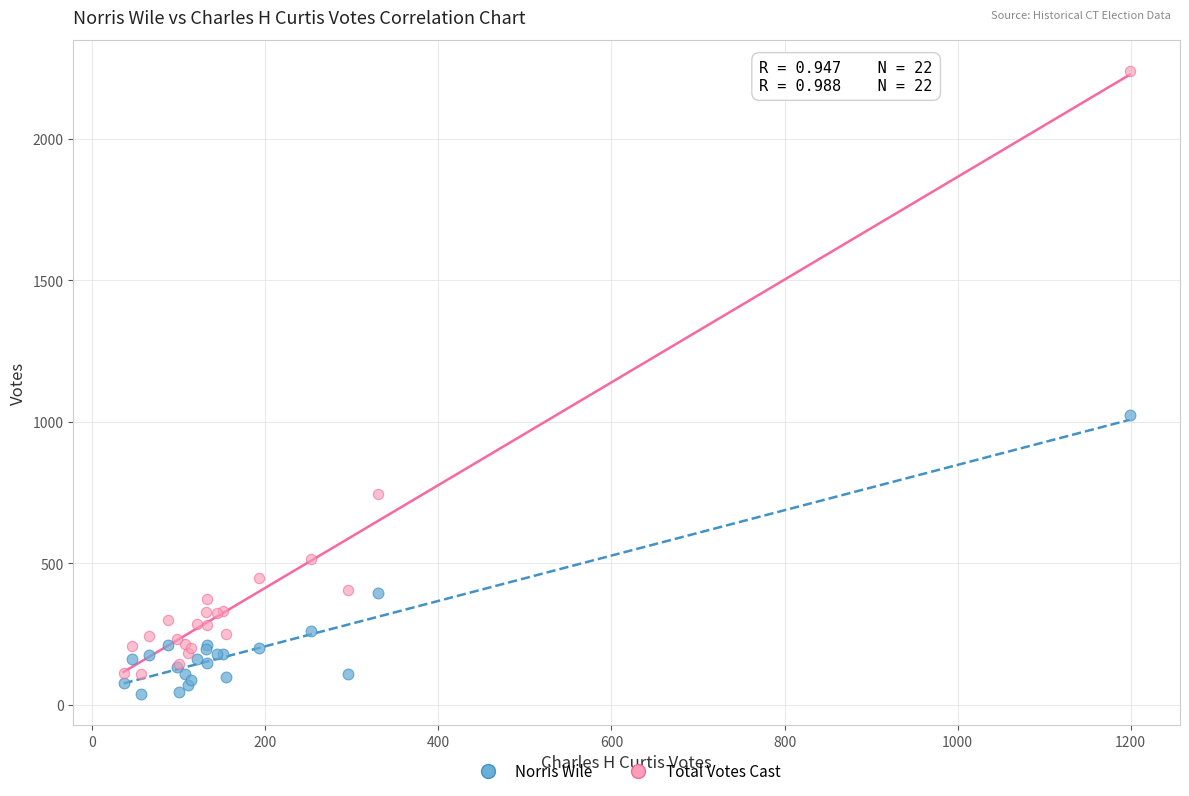

Which series reaches the minimum Y coordinate?

Norris Wile